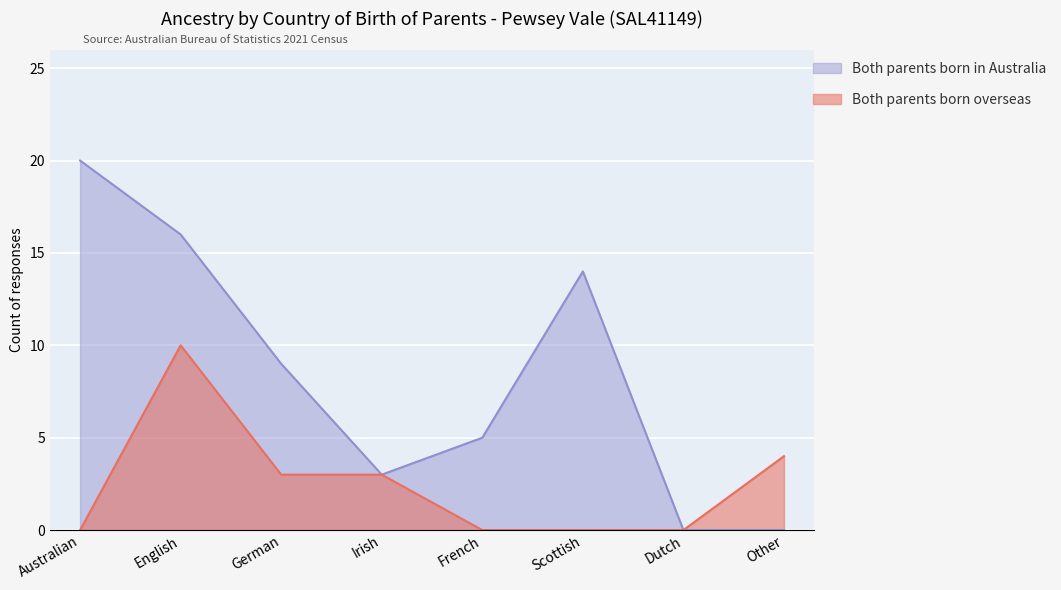

What are all the series names shown in the legend?

Both parents born in Australia, Both parents born overseas